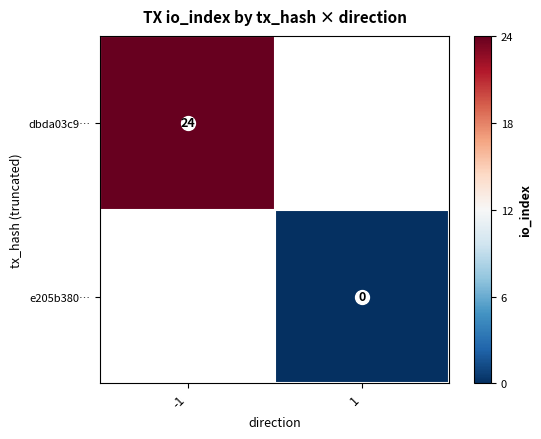

True or false: dbda03c9… has a value of 24 at -1.

True